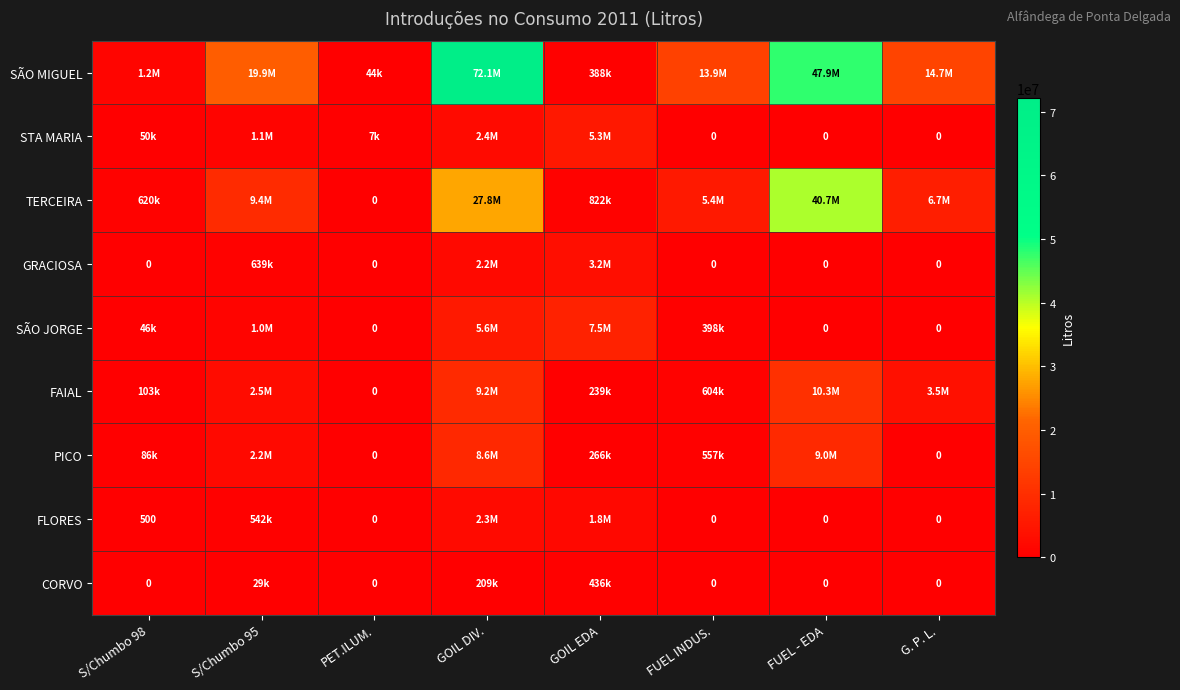

True or false: TERCEIRA has a value of 6676324 at G. P. L..

True